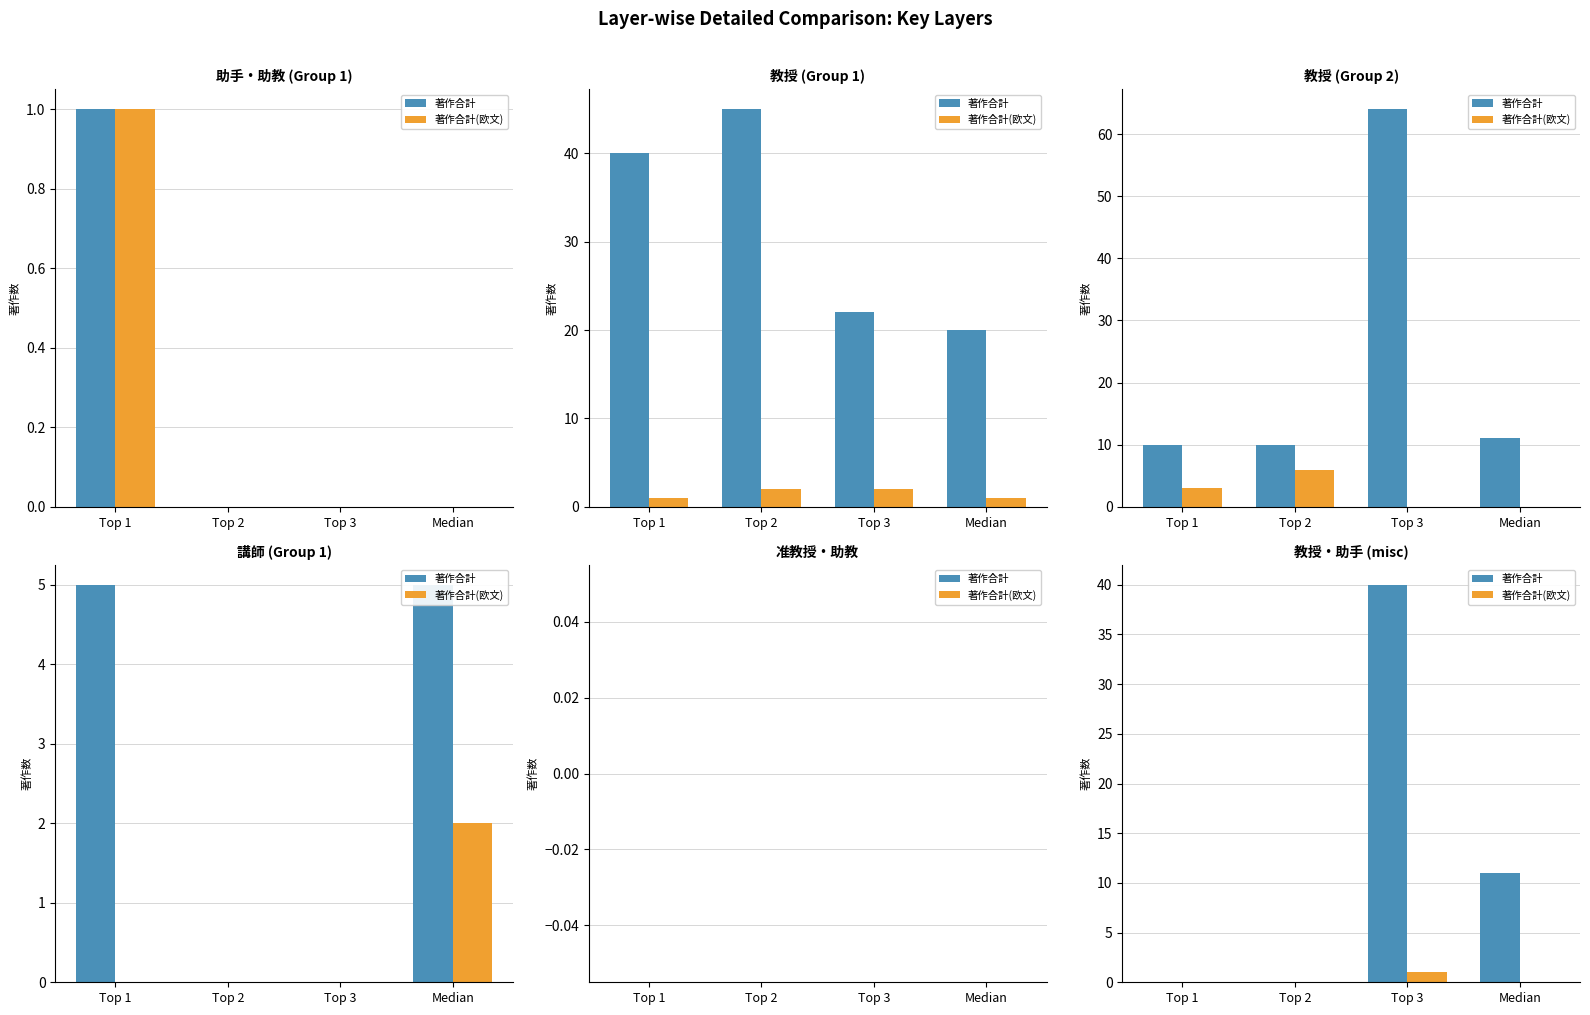

Does the chart contain stacked bars?

No